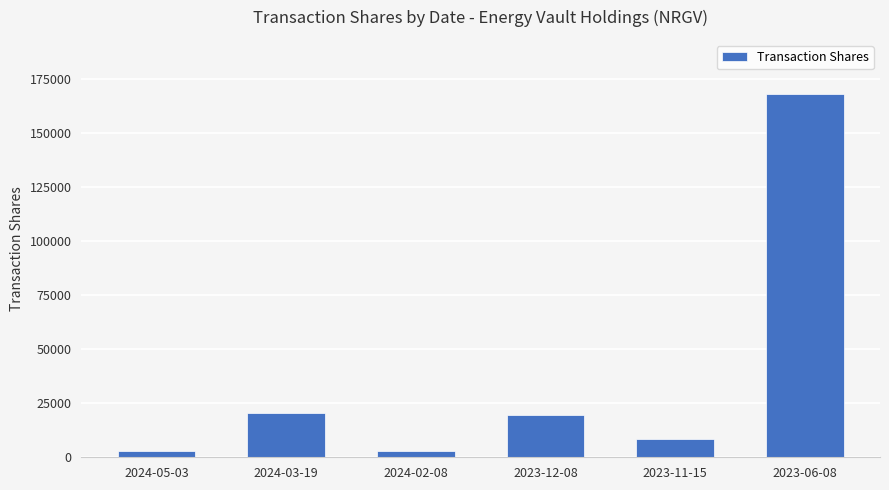

The value at 2023-11-15 is 8607. True or false?

True